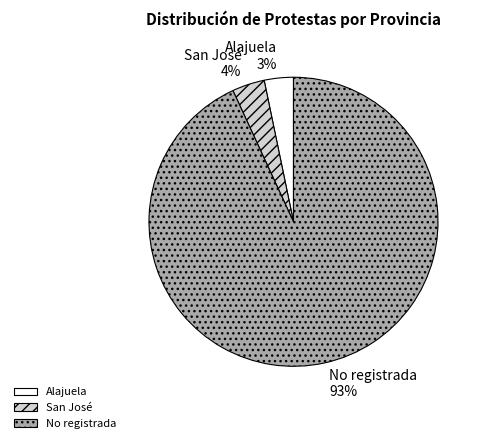

Do Alajuela and No registrada together represent more than half of the pie?

Yes